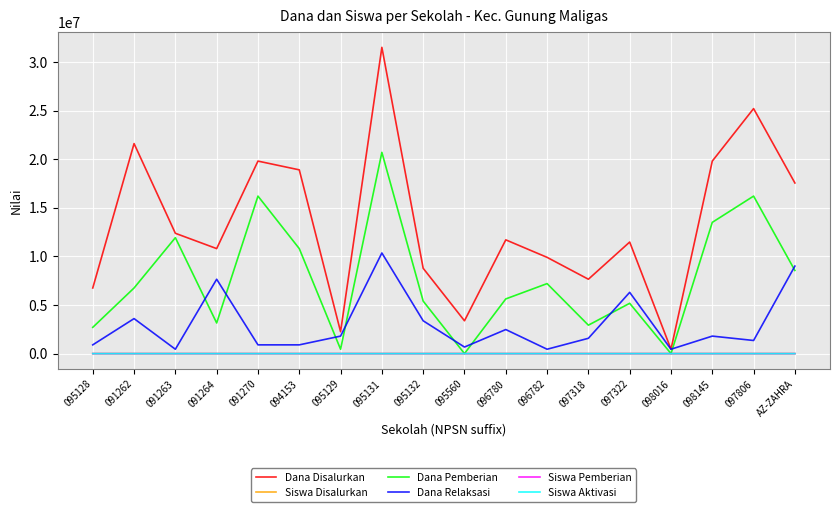

Which series changed the most between 091262 and 097318?

Dana Disalurkan